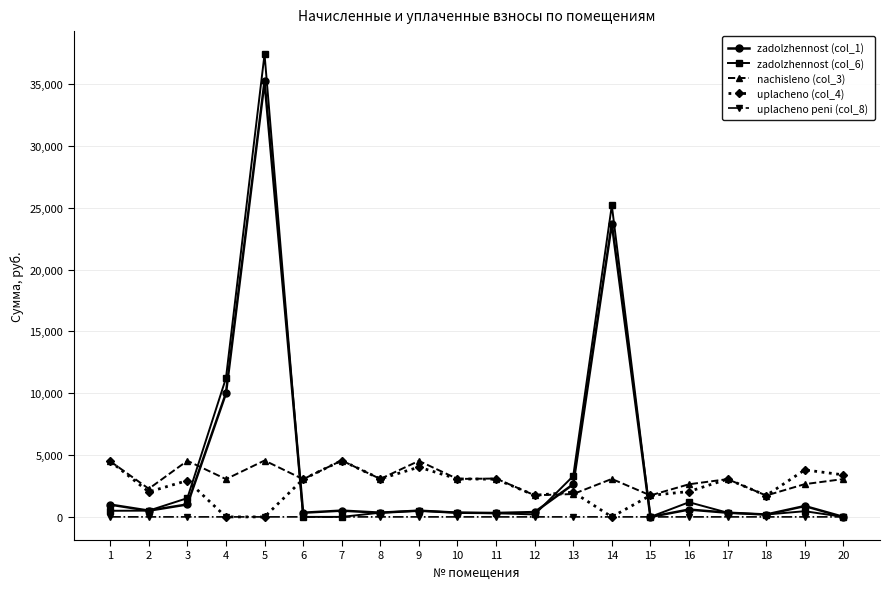

True or false: zadolzhennost (col_1) and uplacheno (col_4) intersect in this chart.

True